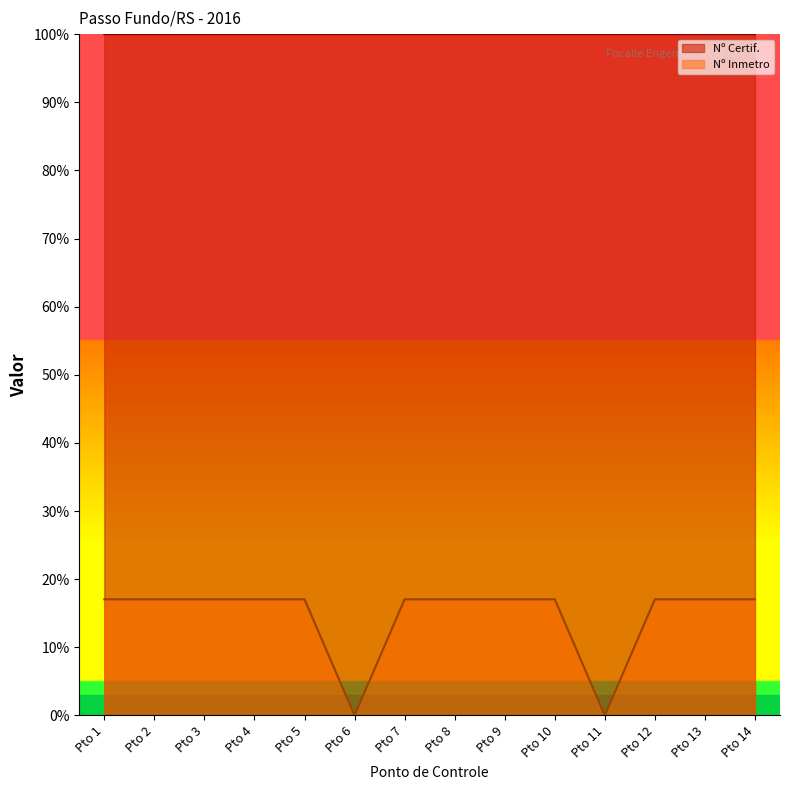

Which series has the largest range (max minus min)?

Nº Inmetro